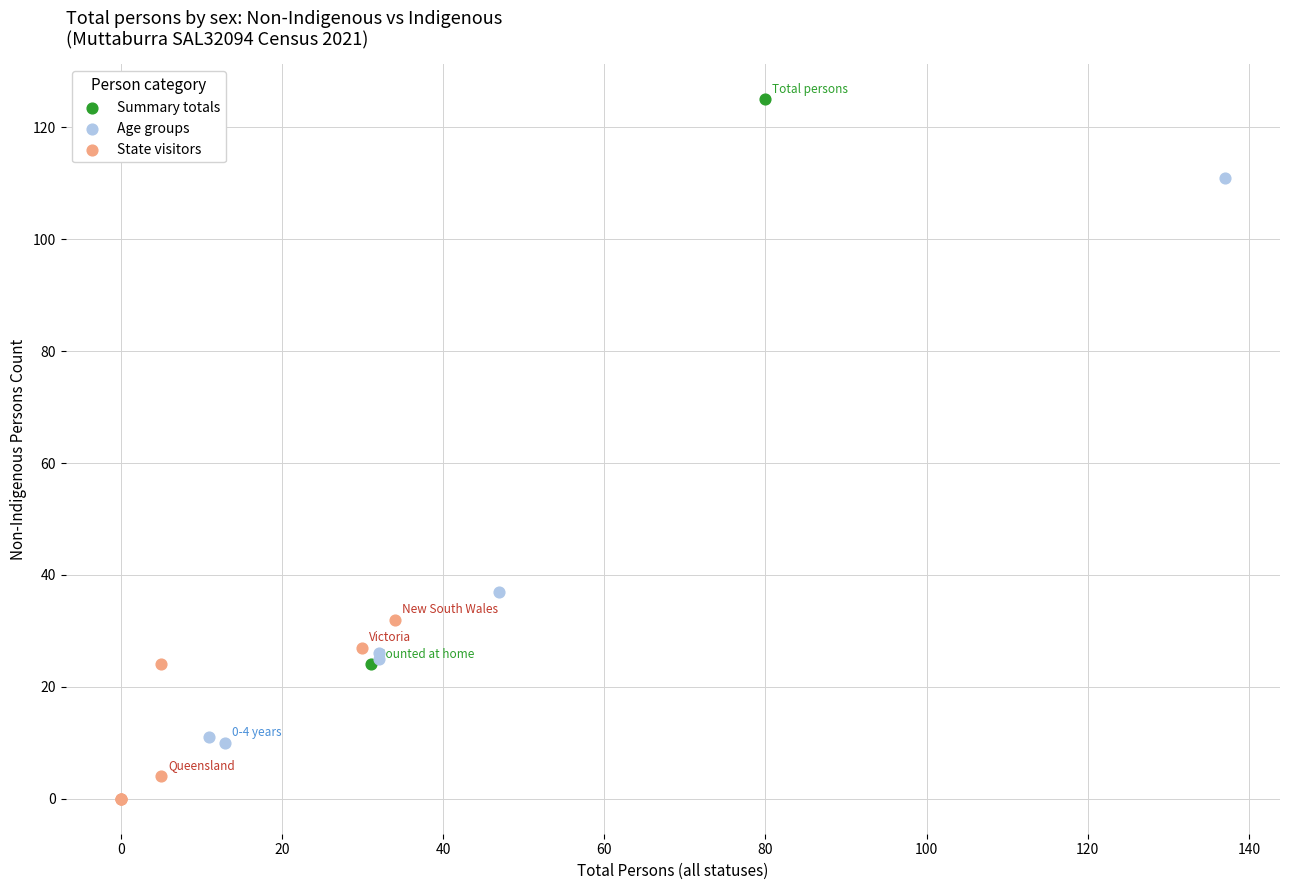

Which series reaches the maximum Y coordinate?

Summary totals